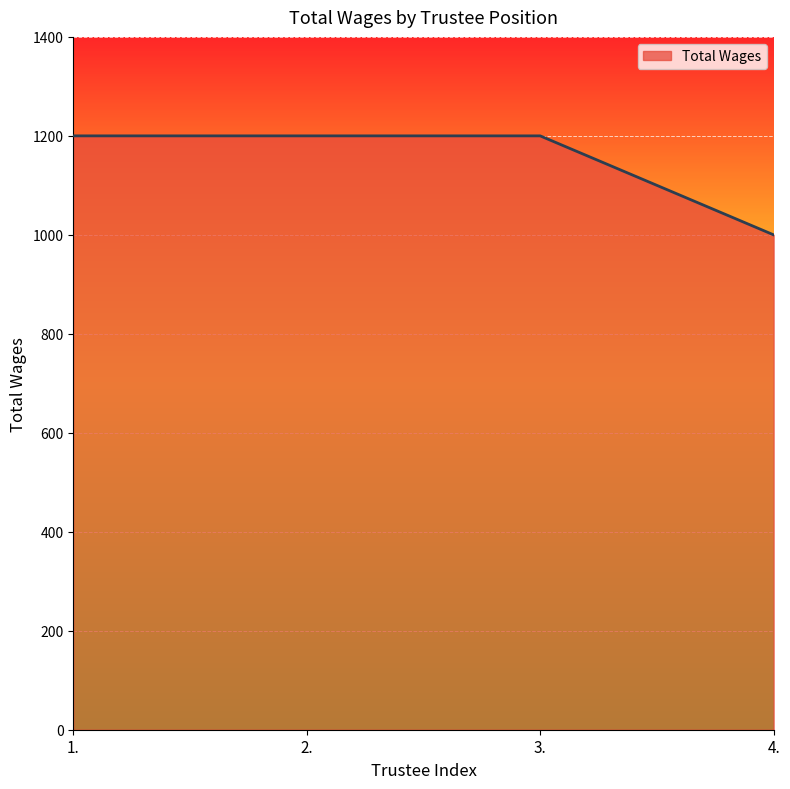

True or false: there are more than 1 points higher than both neighbors.

False